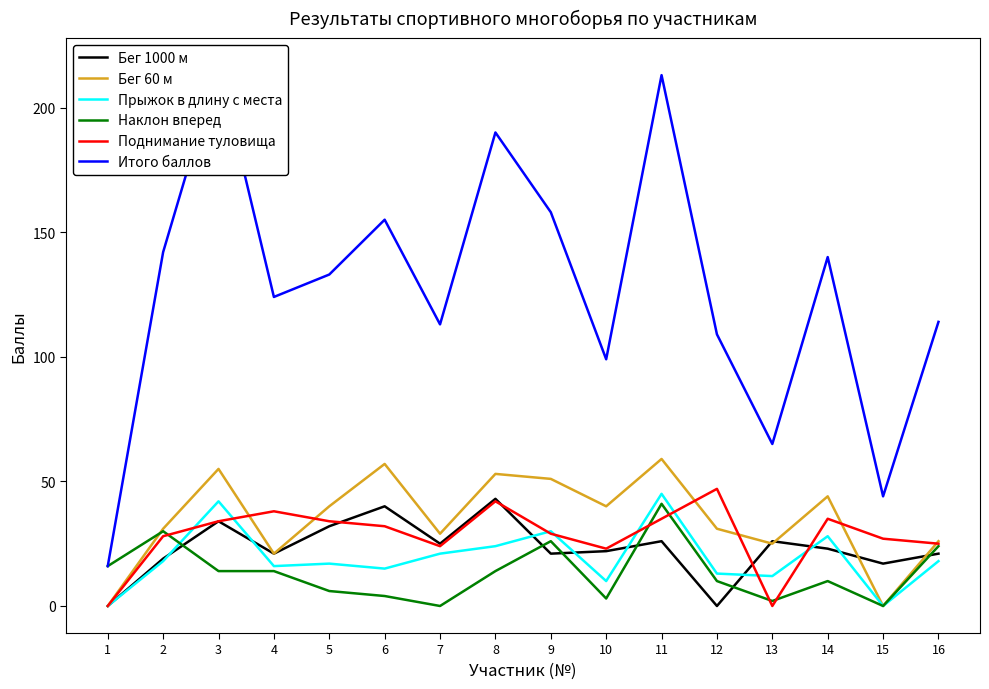

What are all the series names shown in the legend?

Бег 1000 м, Бег 60 м, Прыжок в длину с места, Наклон вперед, Поднимание туловища, Итого баллов